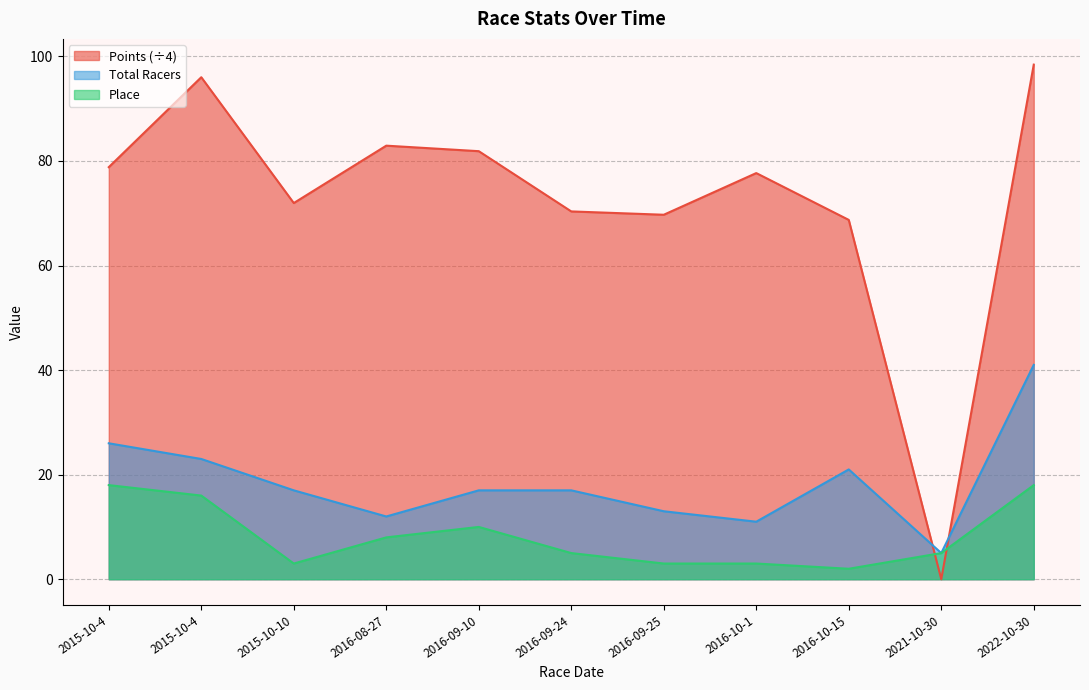

True or false: Place and Total Racers intersect in this chart.

False